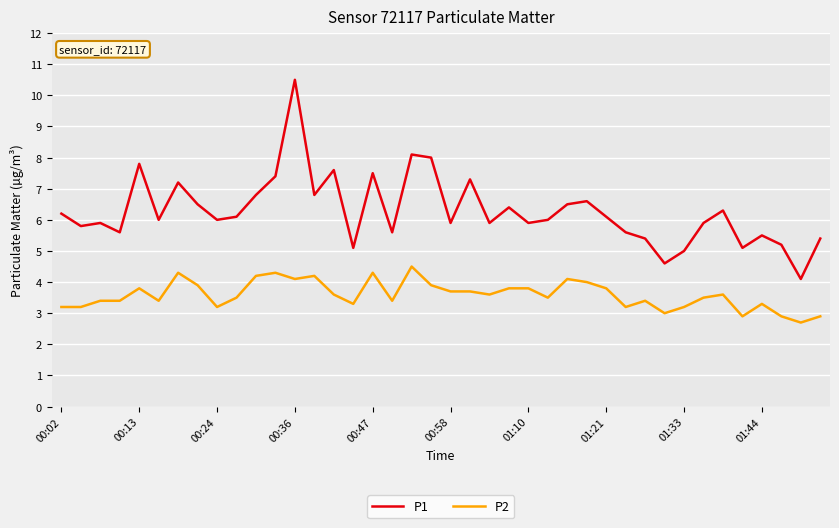

List the series in order of their overall mean, lowest first.

P2, P1